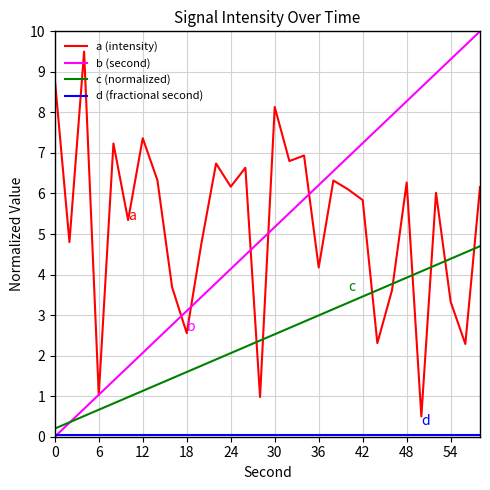

What is the difference between the maximum and minimum values in the b (second) series?

10.0